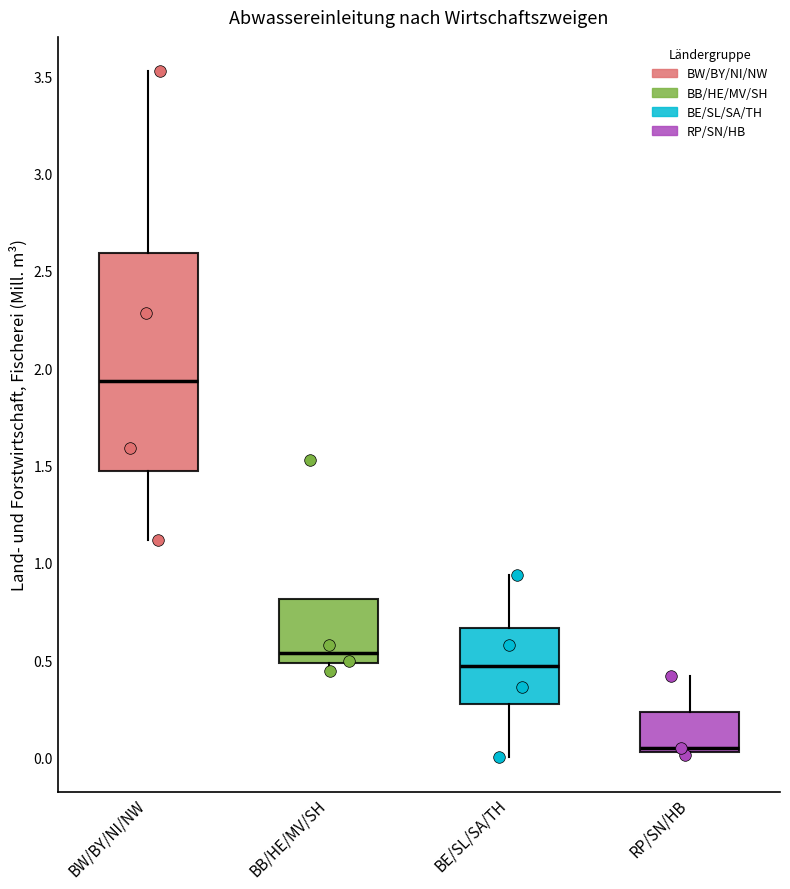

Reading left to right, transcribe this box plot: for each box, give where its median line is, the range the box spans, and where its two whiskers end, as read against the y-axis. The values are not printed on the chart, so give them approximately, as read against the axis.

BW/BY/NI/NW: median 1.95, box 1.45 to 2.60, whiskers 1.10 to 3.55
BB/HE/MV/SH: median 0.55, box 0.50 to 0.80, whiskers 0.45 to 0.80
BE/SL/SA/TH: median 0.45, box 0.25 to 0.65, whiskers 0.00 to 0.95
RP/SN/HB: median 0.05 (just above the box's lower edge), box 0.05 to 0.25, whiskers 0.00 to 0.40